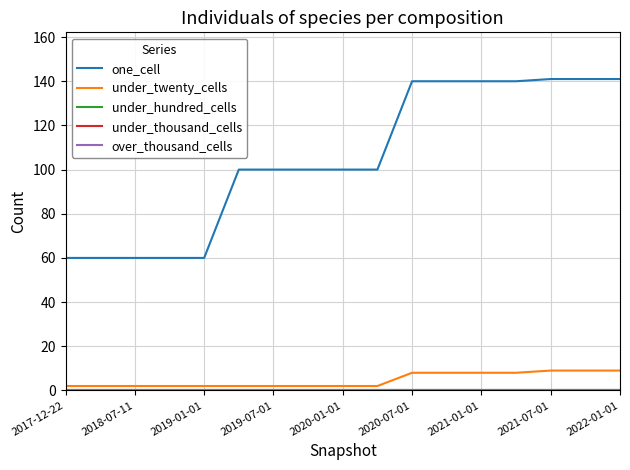

True or false: one_cell and under_hundred_cells cross at least once.

False